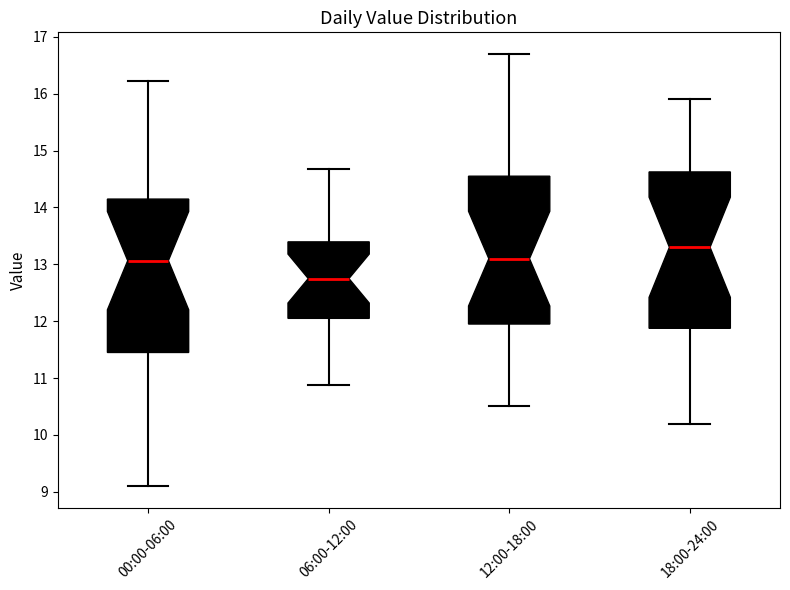

Where is the upper edge of the box for 00:00-06:00 on the y-axis? The values are not printed on the chart, so give them approximately, as read against the axis.

14.1